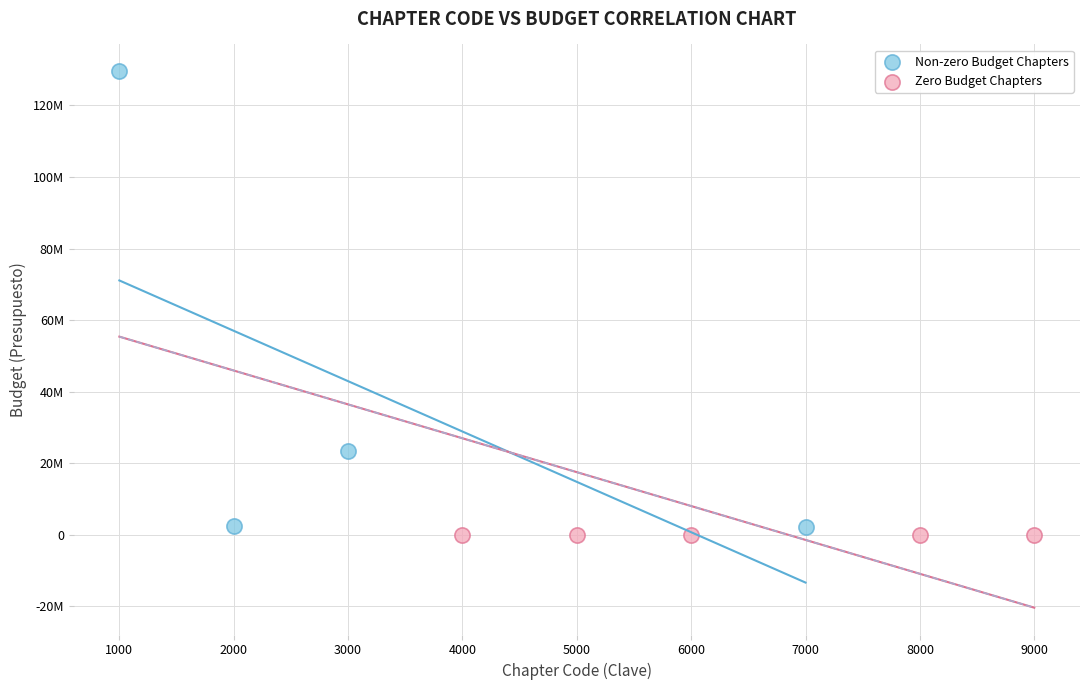

Which series contains the lowest Y value?

Zero Budget Chapters